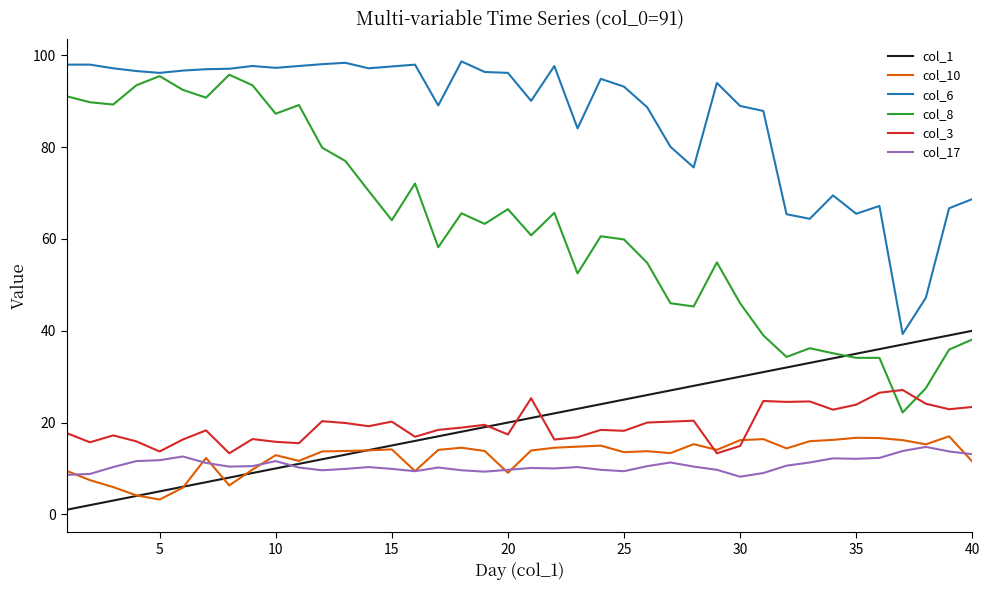

Which series has the widest spread of values?

col_8